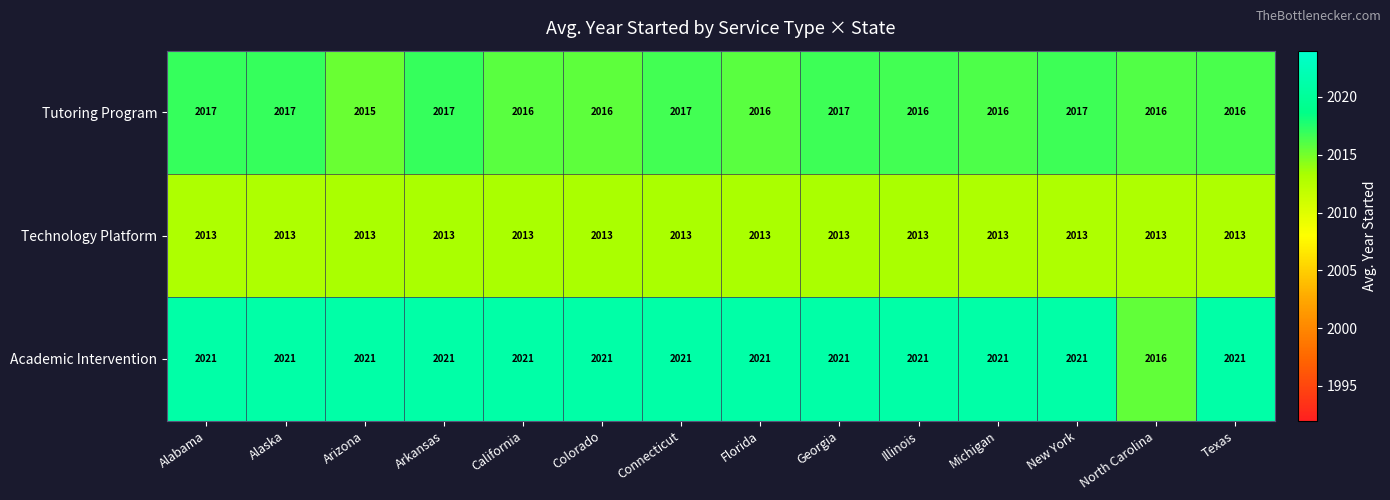

What is the spread (max minus min) of values at Colorado?

8